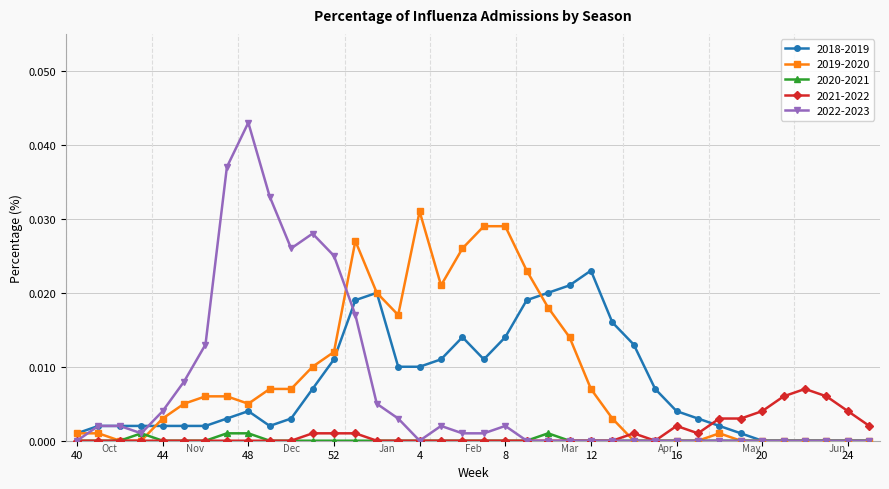

Rank the series by their maximum value, from highest to lowest.

2022-2023, 2019-2020, 2018-2019, 2021-2022, 2020-2021